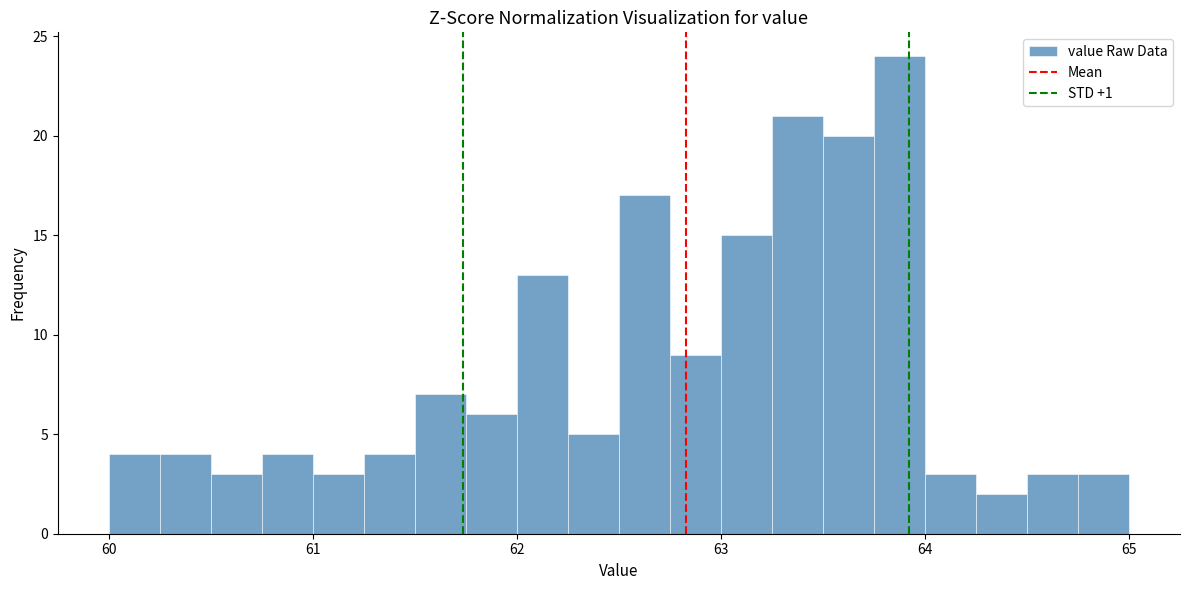

Read against the x-axis, roughly where is the centre of the tallest bar?

63.9